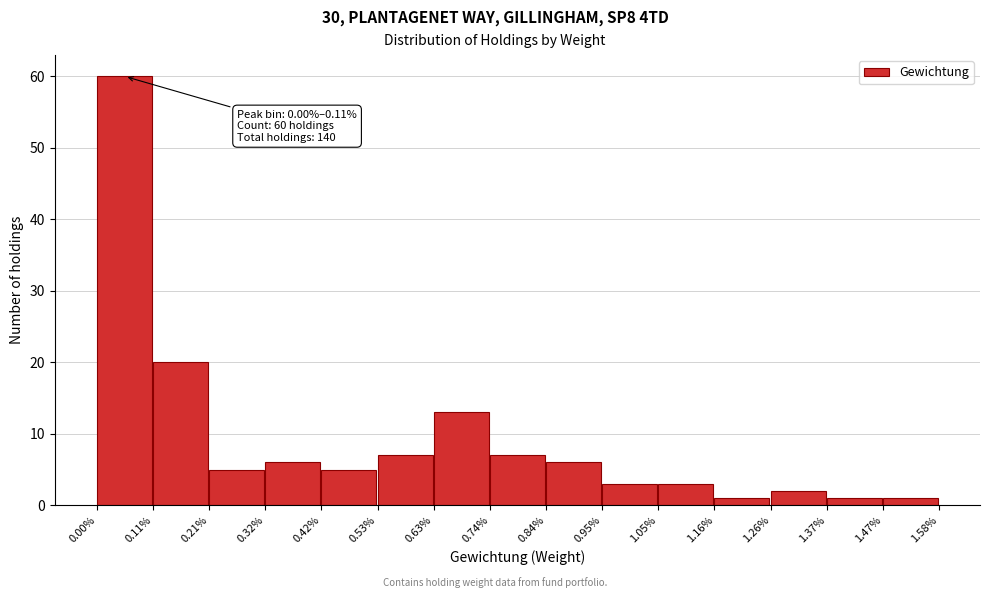

Reading left to right, extract all data points from this chart.

60	20	5	6	5	7	13	7	6	3	3	1	2	1	1